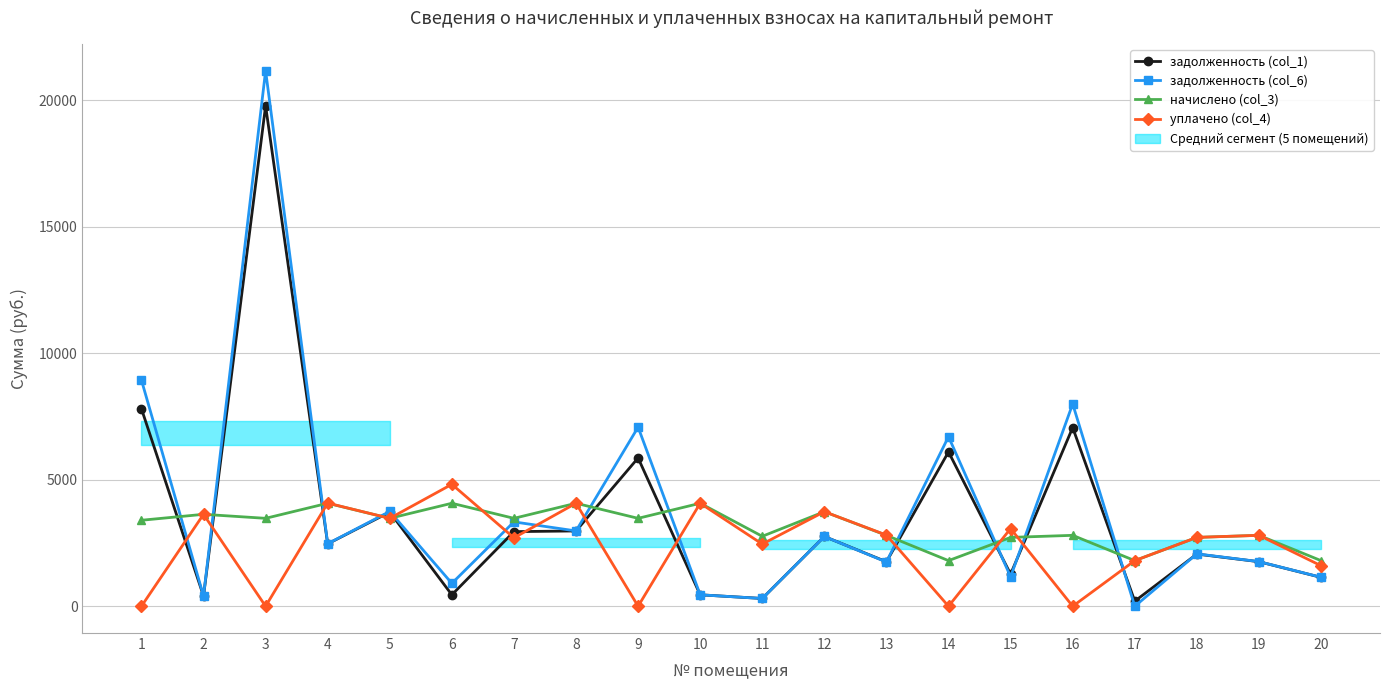

How many values in the задолженность (col_6) series exceed 2470?

10